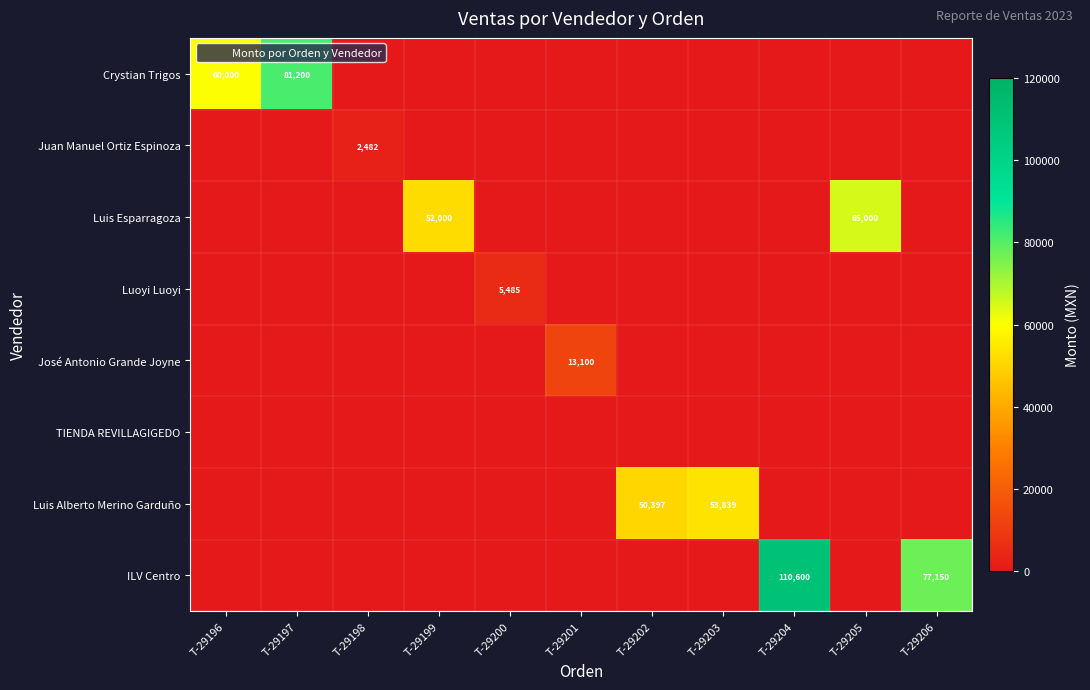

Which label corresponds to the largest value in the chart?

T-29204